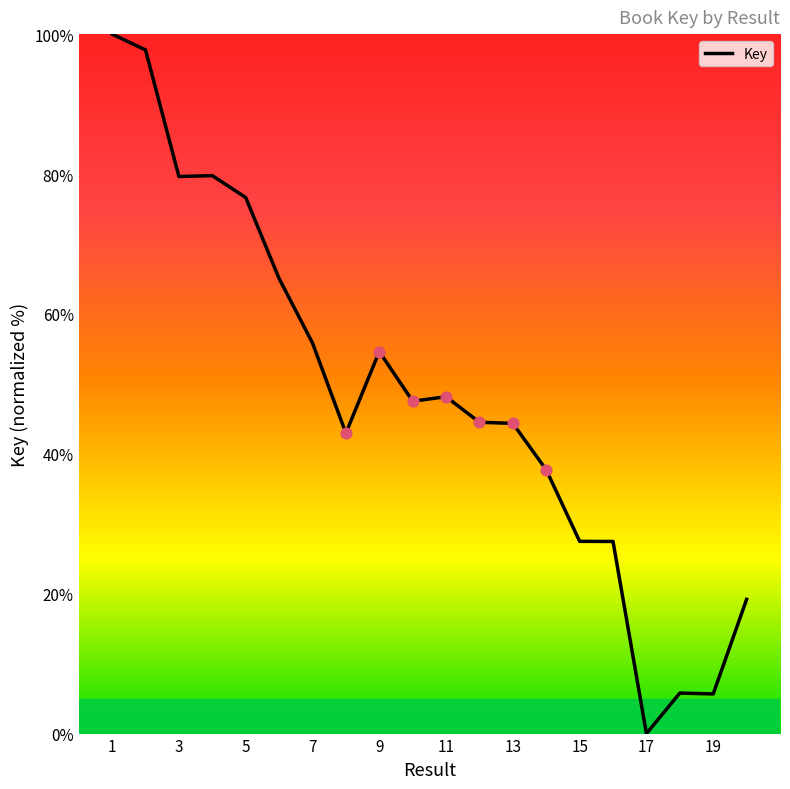

What is the maximum value shown in the chart?

100.0